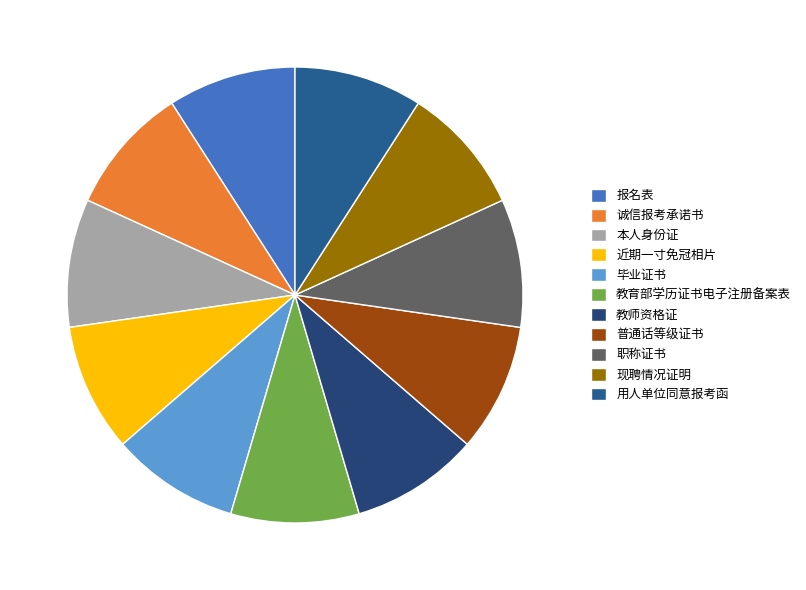

Is there a majority slice in this chart?

No